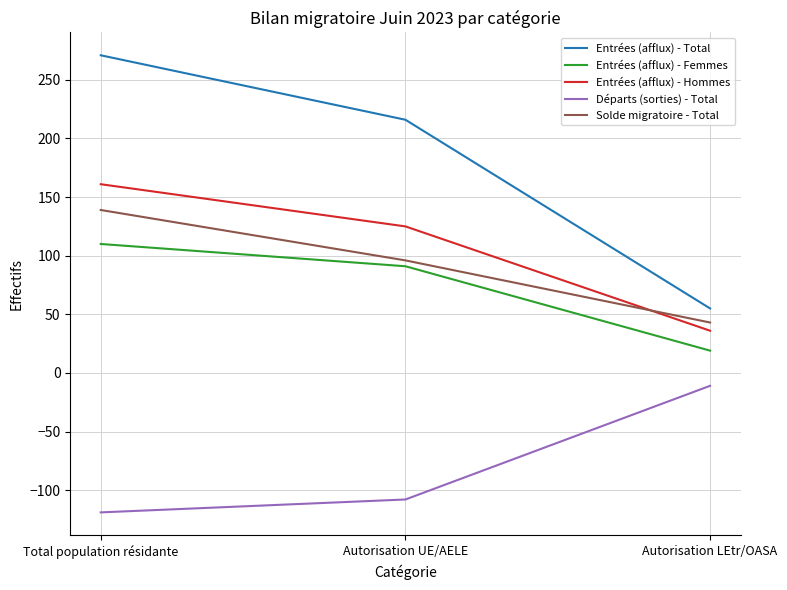

What is the total value across all series at Total population résidante?

562